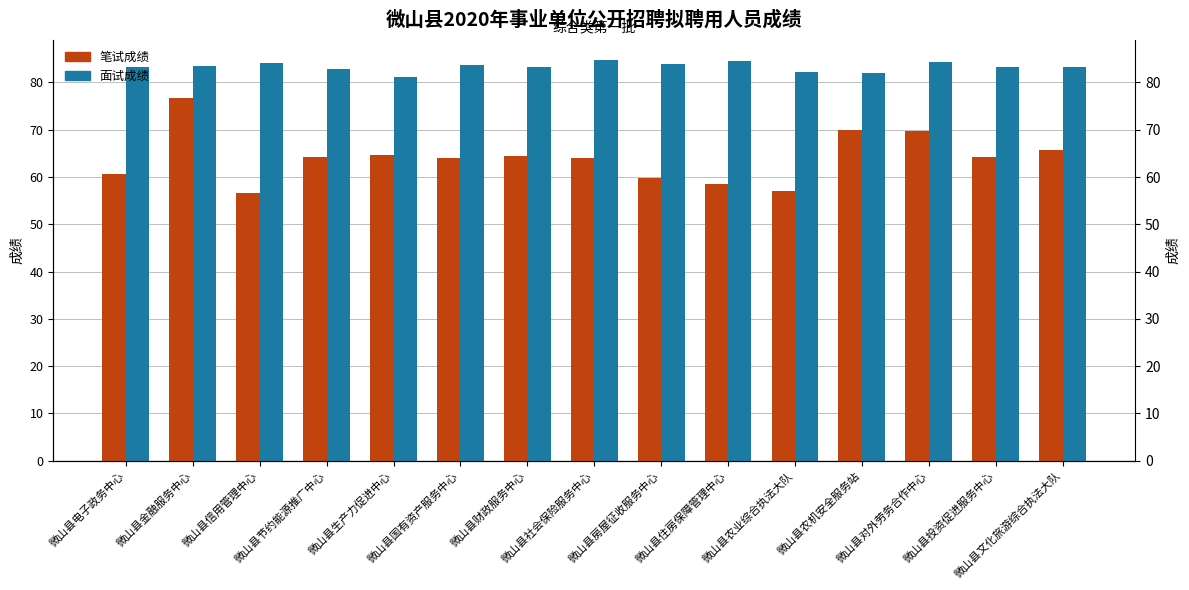

Count the number of categories in the chart.

15